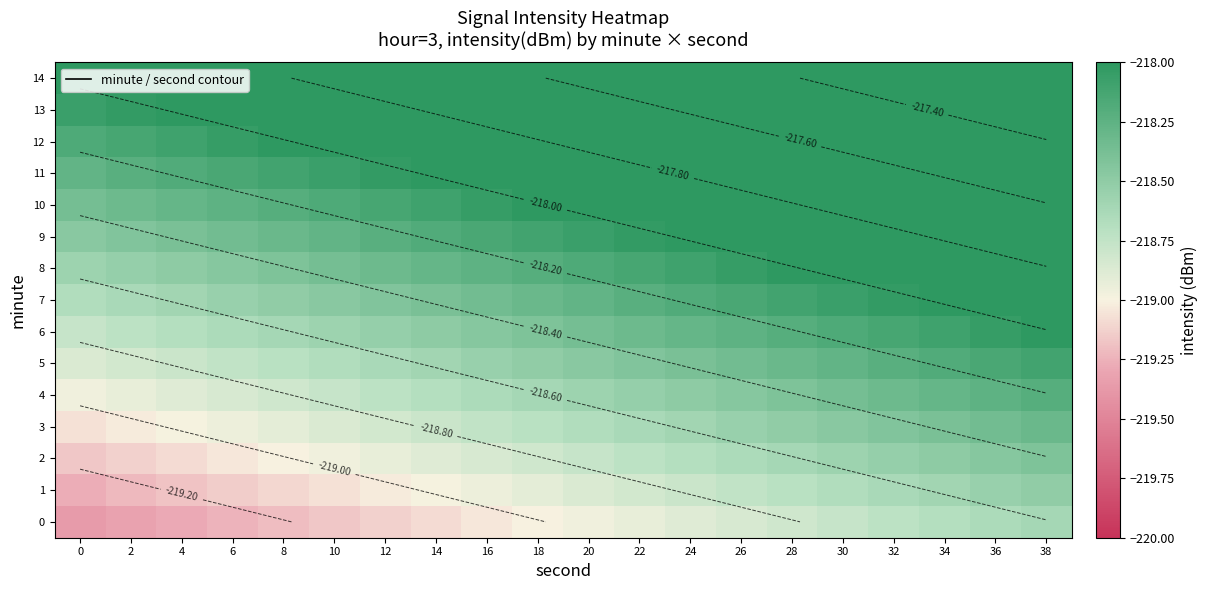

At which label does 8 reach its peak?

38